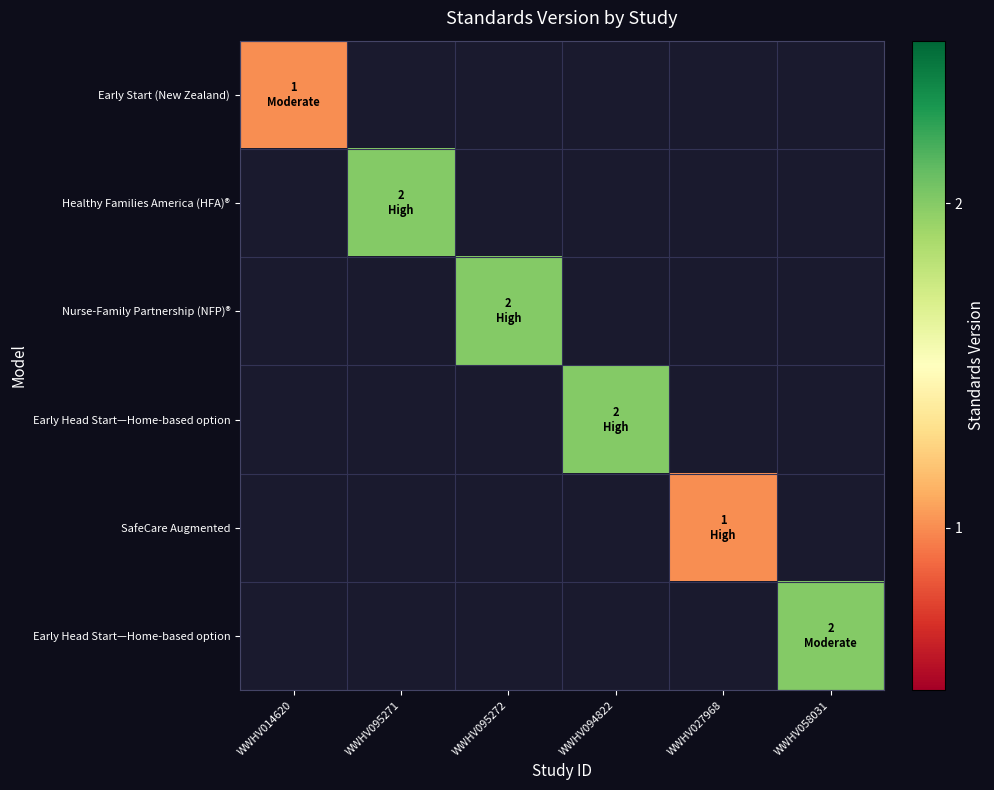

What is the maximum value shown in the chart?

2.0